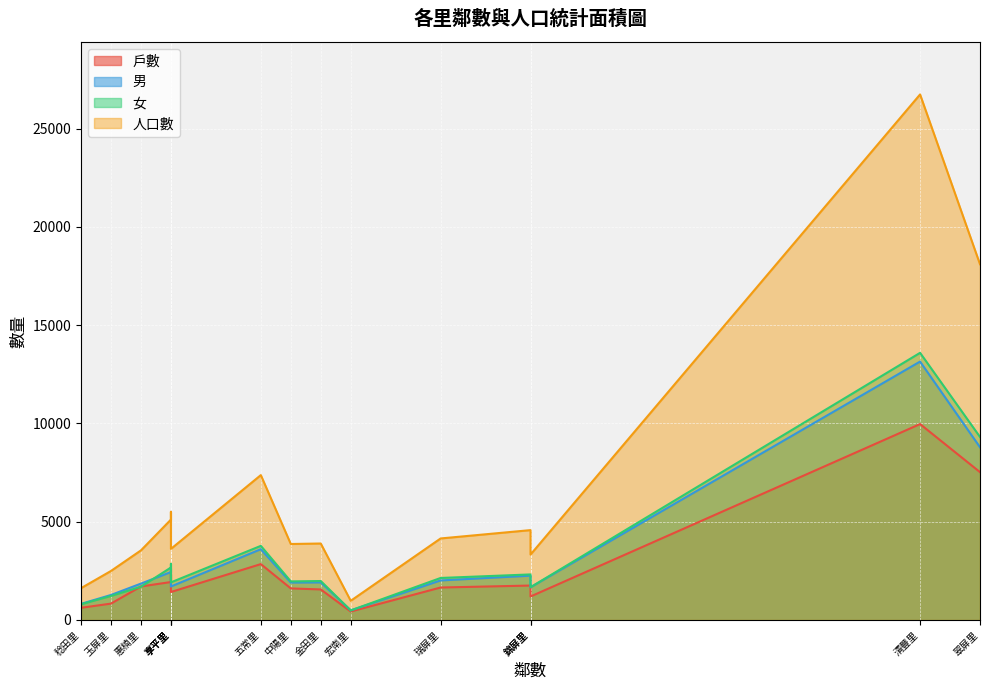

Does the chart display data point markers on the line(s)?

No